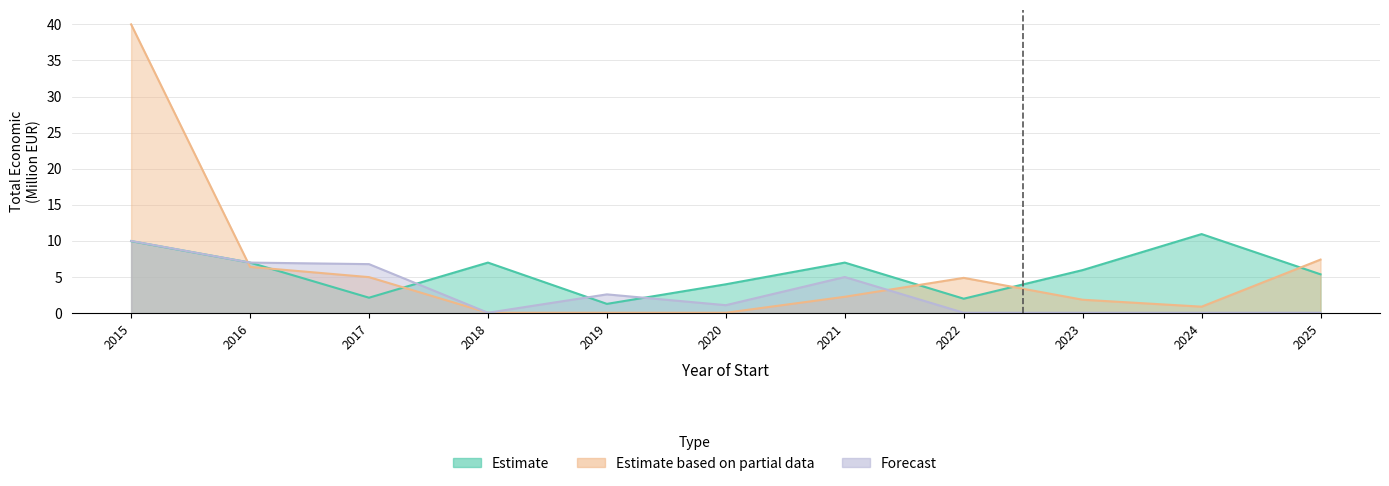

Reading left to right, what are all the values shown in this chart?

Estimate: 10.0	7.0	2.1	7.0	1.3	4.0	7.0	2.0	6.0	11.0	5.4
Estimate based on partial data: 40.0	6.4	5.0	0.1	0.1	0.1	2.3	4.9	1.9	0.9	7.4
Forecast: 10.0	7.0	6.8	0.1	2.6	1.1	5.0	0.1	0.1	0.1	0.1